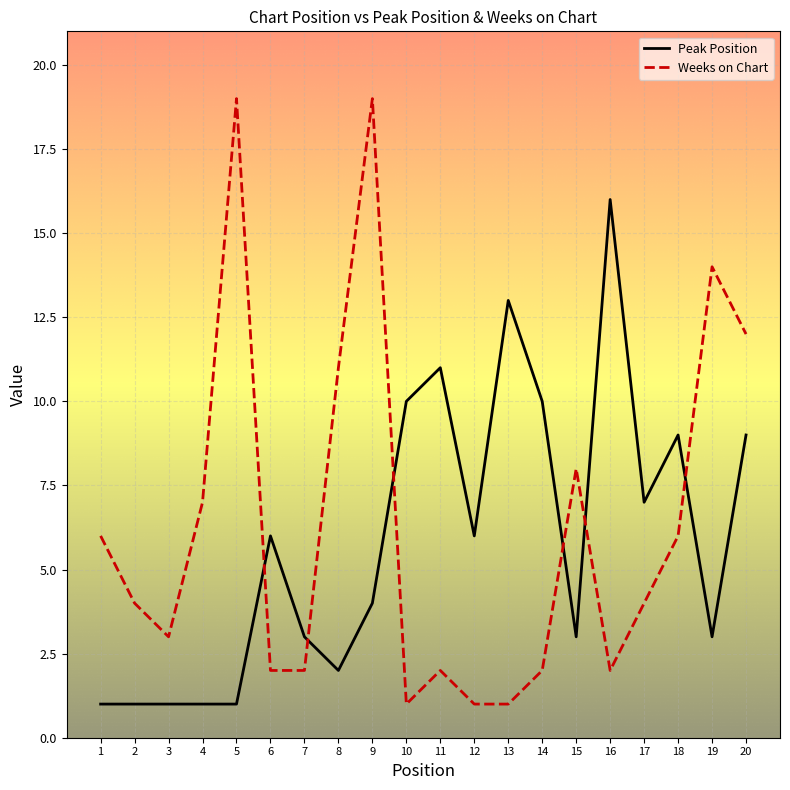

Which series has the widest spread of values?

Weeks on Chart